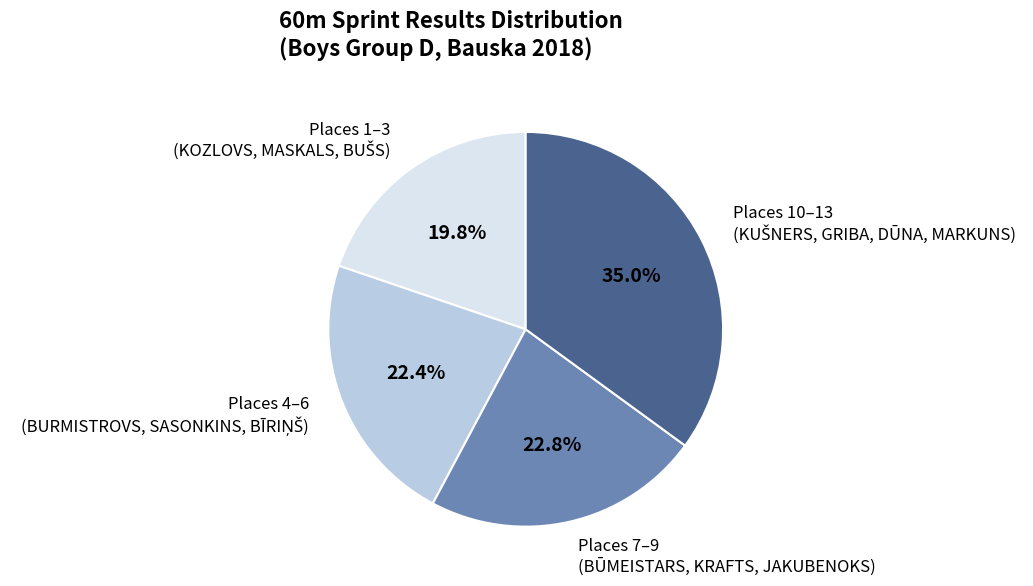

To the nearest percent, what is the difference between the largest and smallest slice percentages?

15%